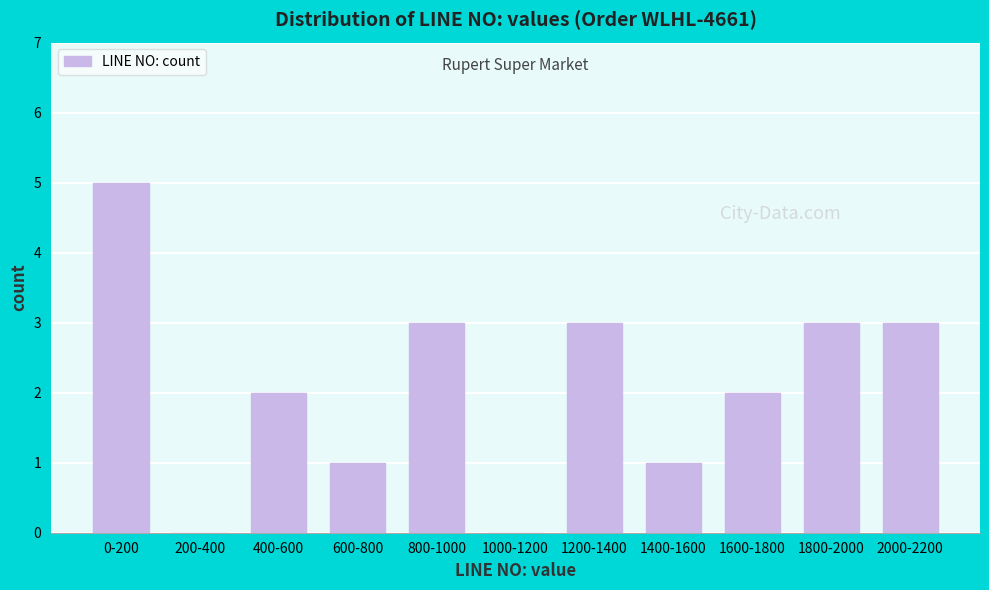

Reading left to right, extract all data points from this chart.

0-200=5	200-400=0	400-600=2	600-800=1	800-1000=3	1000-1200=0	1200-1400=3	1400-1600=1	1600-1800=2	1800-2000=3	2000-2200=3